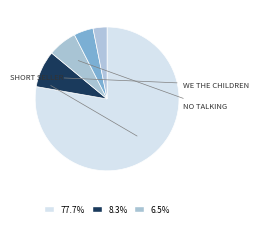

Which category accounts for the majority?

Short Seller